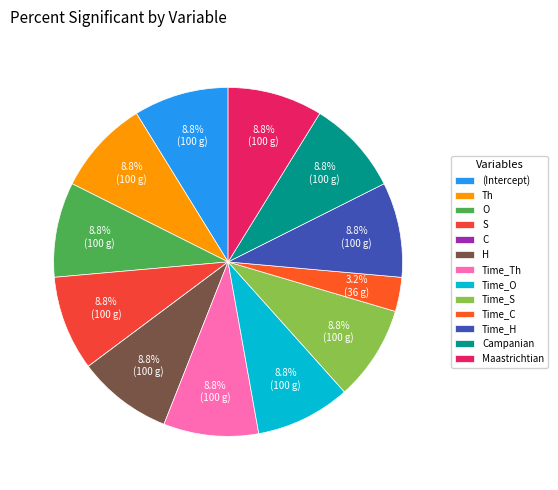

Which slice is the smallest?

C